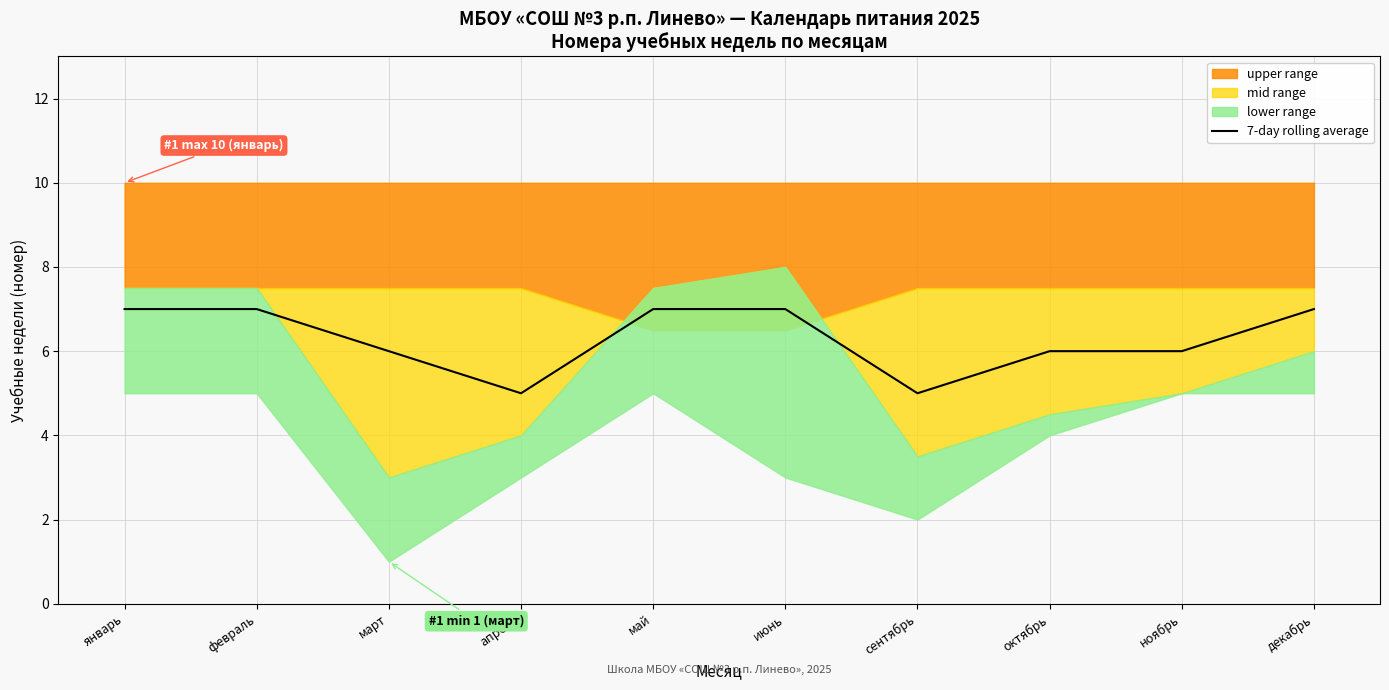

Where is the first local minimum?

апрель